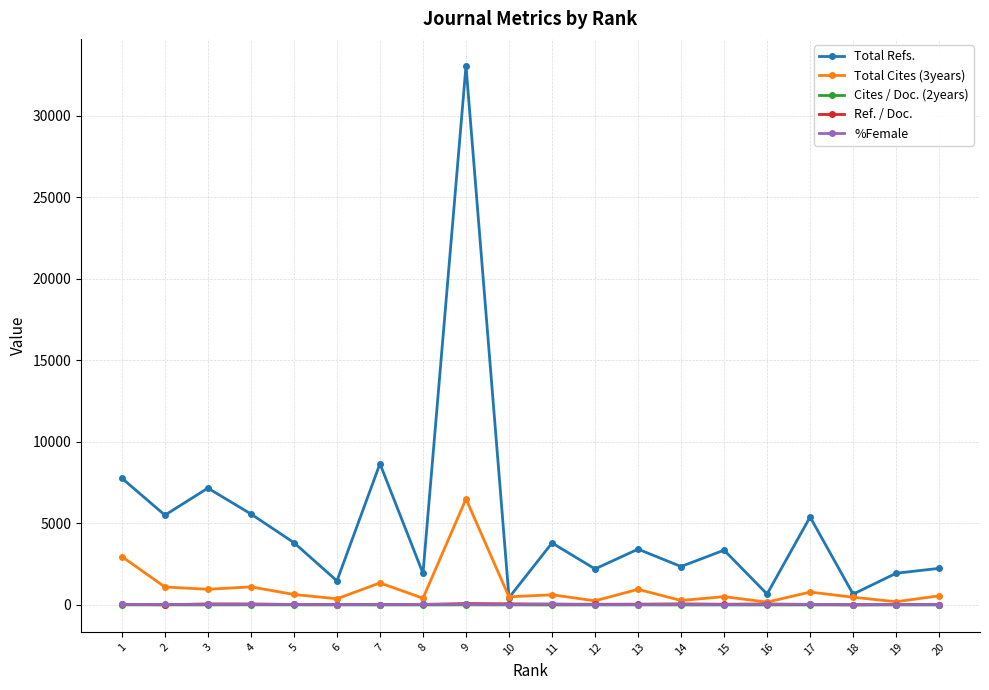

What is the sum of the Total Cites (3years) values at 20 and 7?

1915